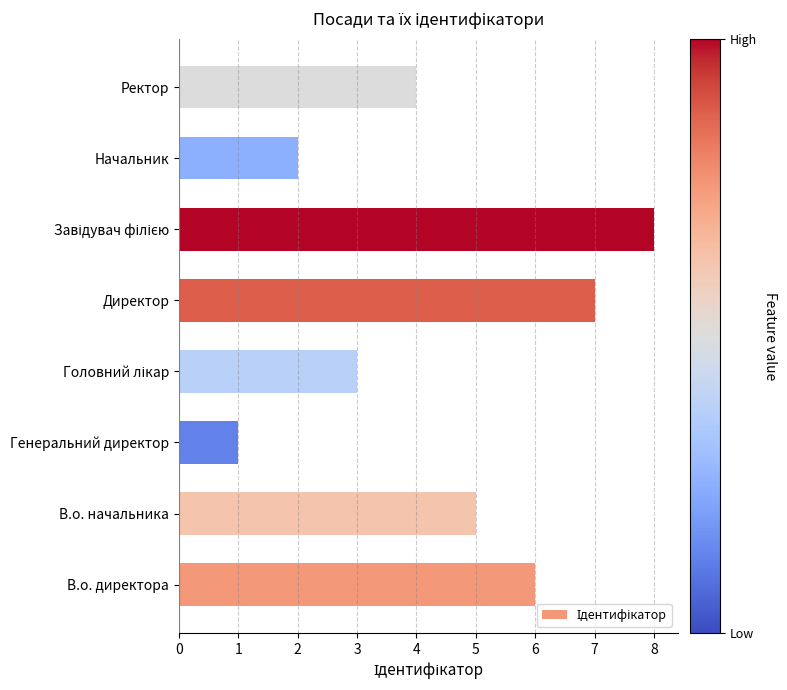

What is the minimum value shown in the chart?

1